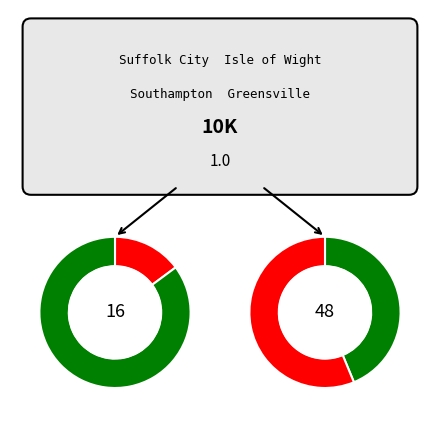

To the nearest percent, what portion does Isle of Wight County represent?

15%